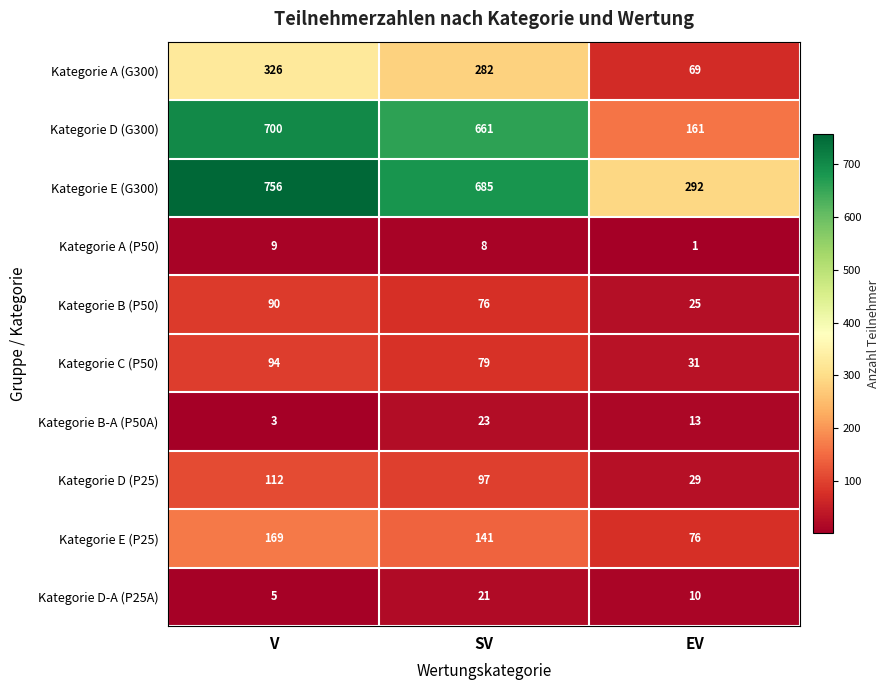

At how many categories does at least one series exceed 450?

2